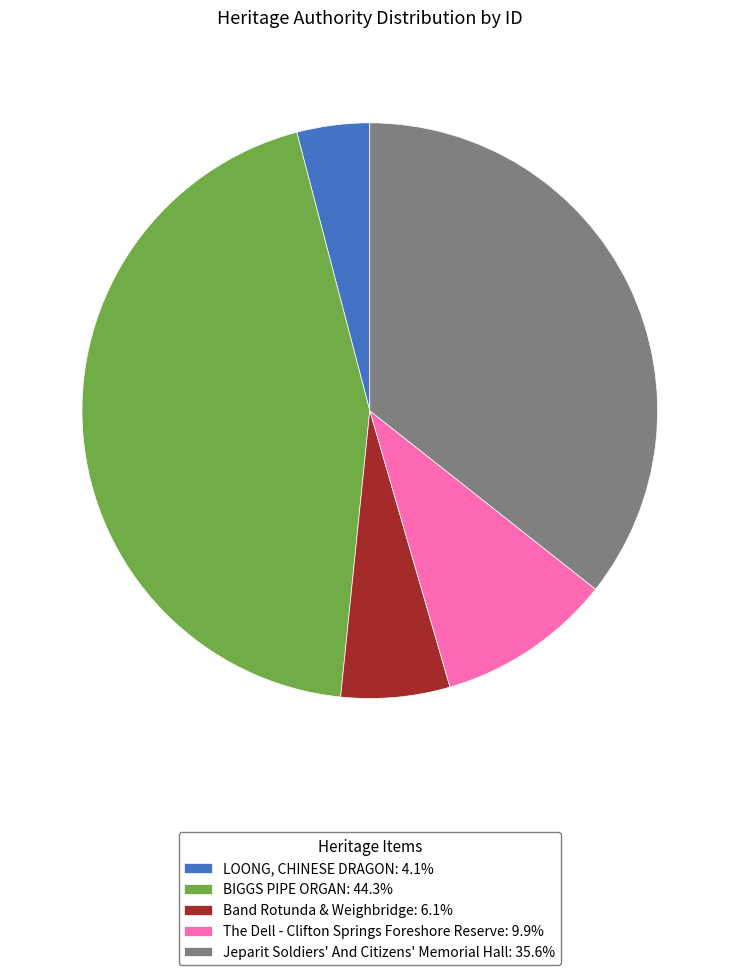

The The Dell - Clifton Springs Foreshore Reserve slice represents 10% of the pie. True or false?

True